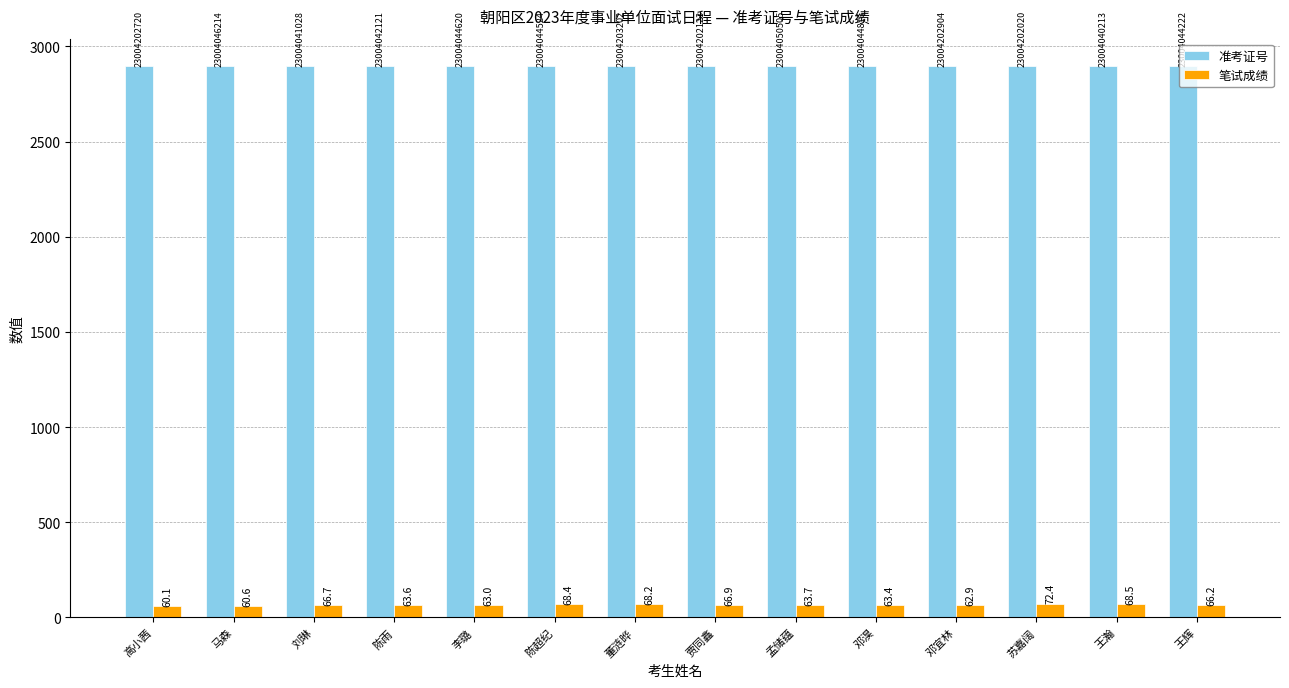

Which series has the widest spread of values?

笔试成绩